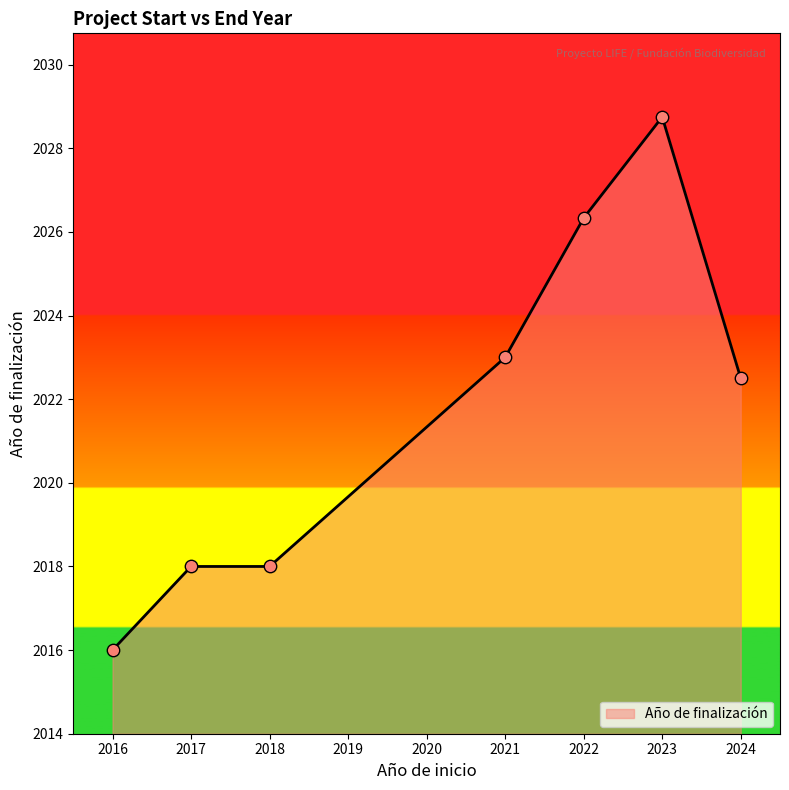

What is the change in value from 2021 to 2024?

-0.5